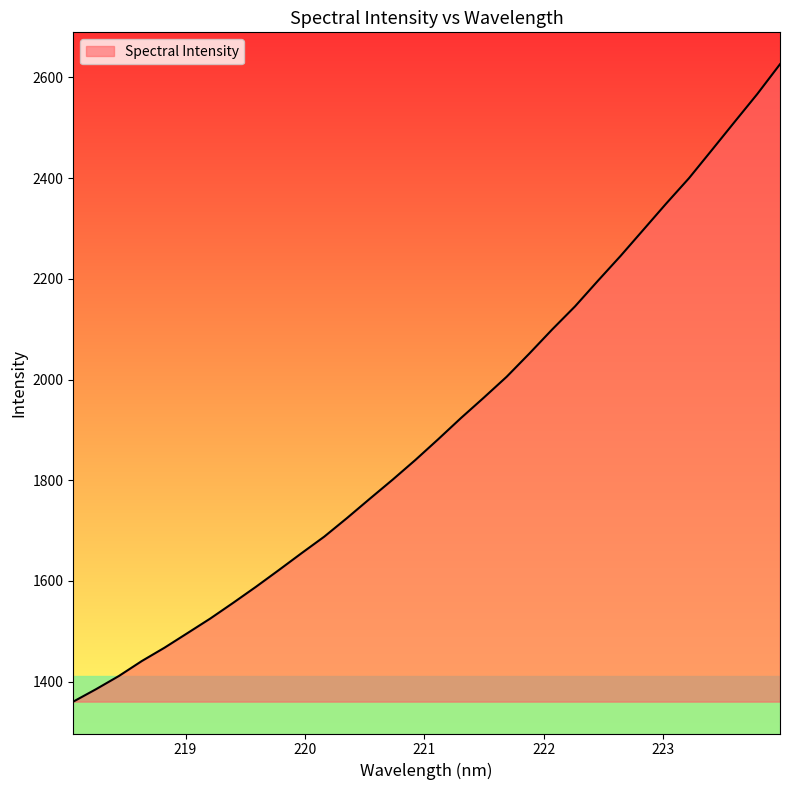

What is the difference between the maximum and minimum values?

1266.1